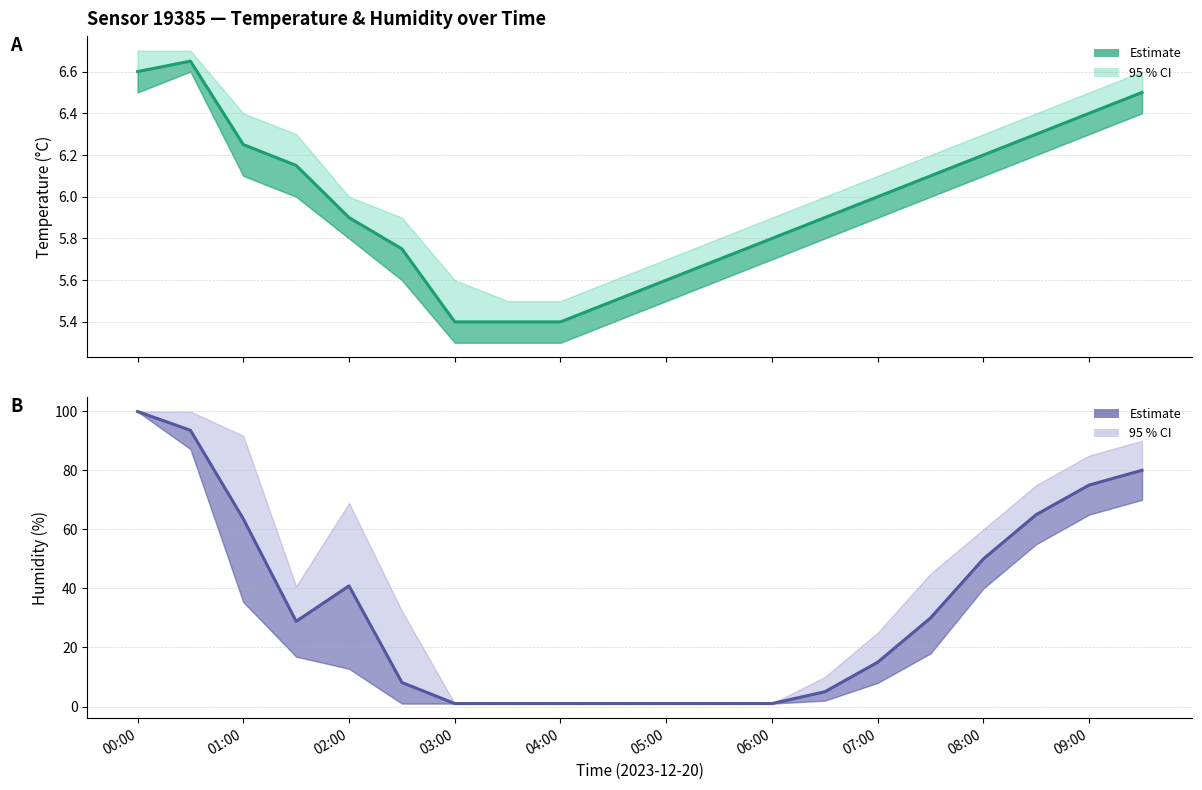

Count the number of data series in this chart.

2